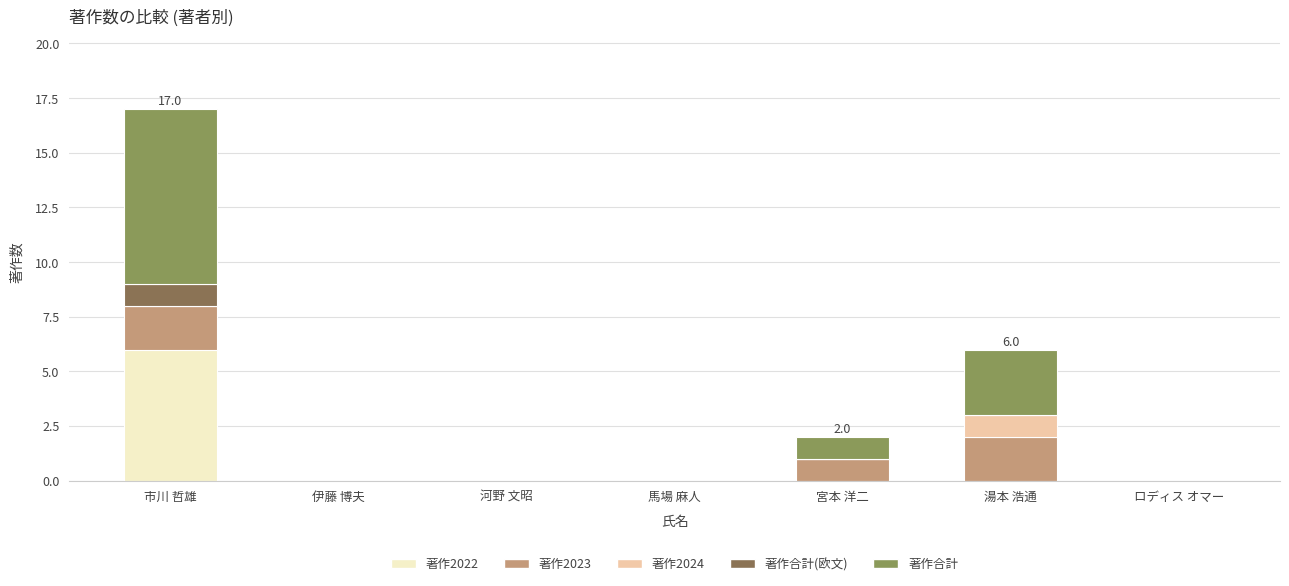

List the labels in order of 著作合計 value, largest first.

市川 哲雄, 湯本 浩通, 宮本 洋二, 伊藤 博夫, 河野 文昭, 馬場 麻人, ロディス オマー